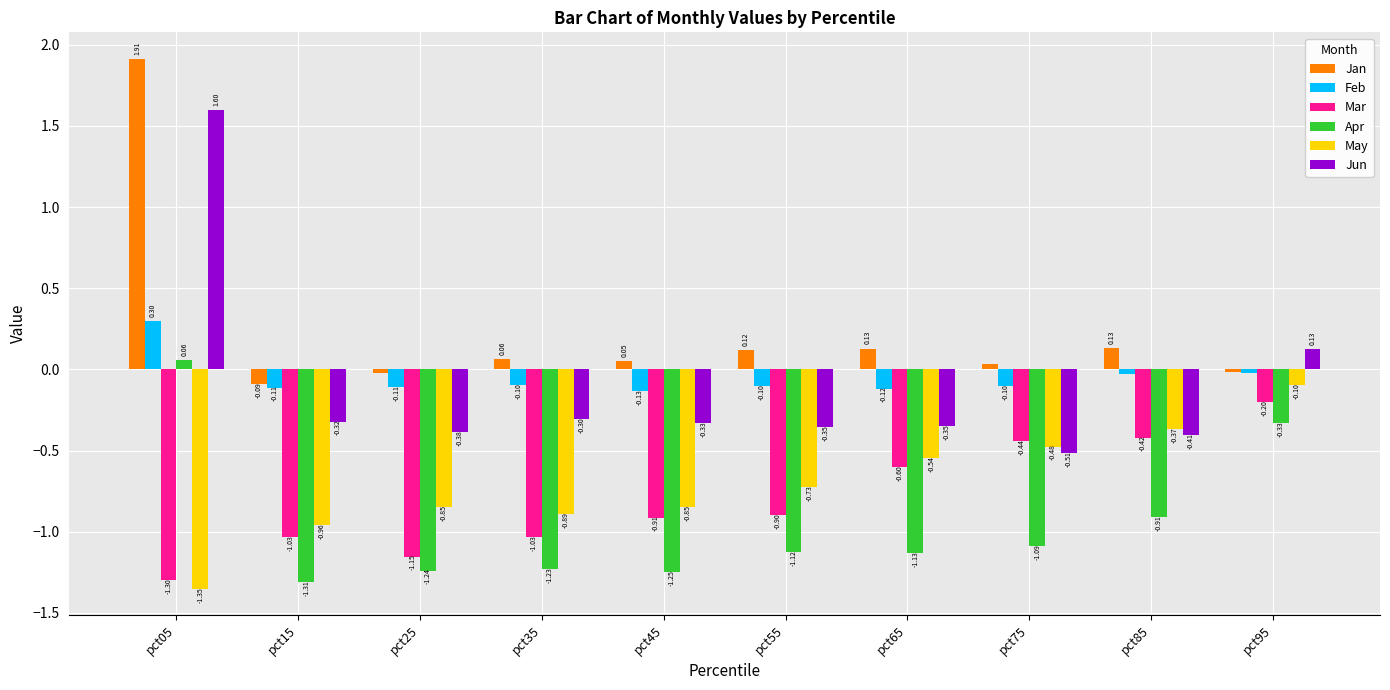

At which category does the chart reach its peak across all series?

pct05